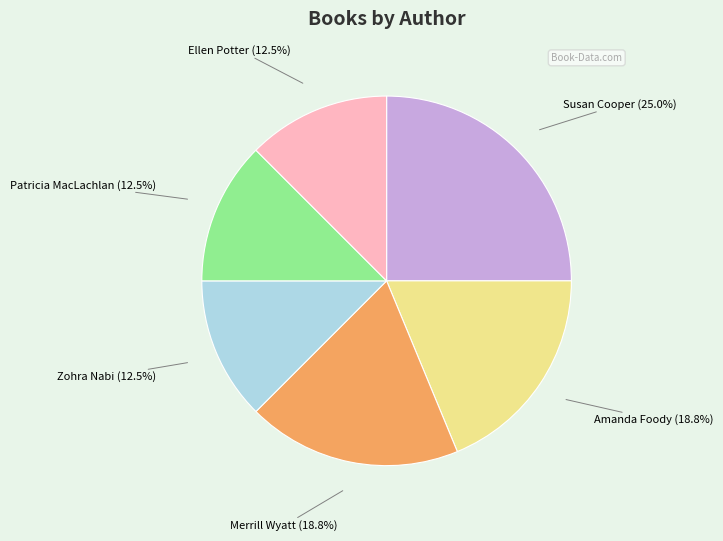

How many segments does this pie chart have?

6